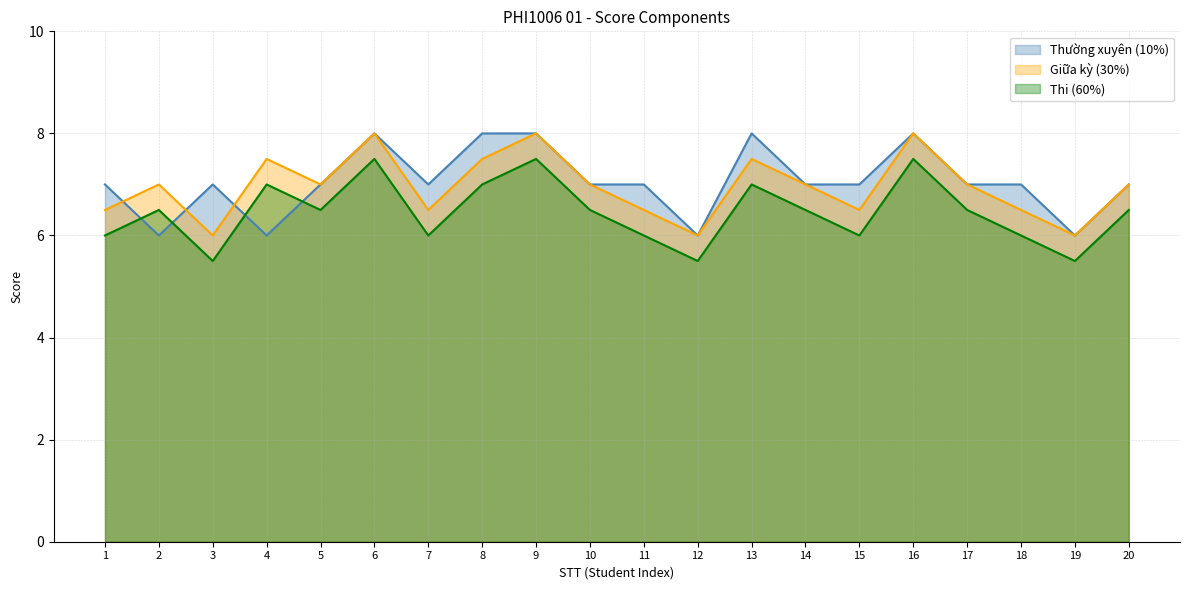

Where does the Giữa kỳ (30%) series first go above 7?

4